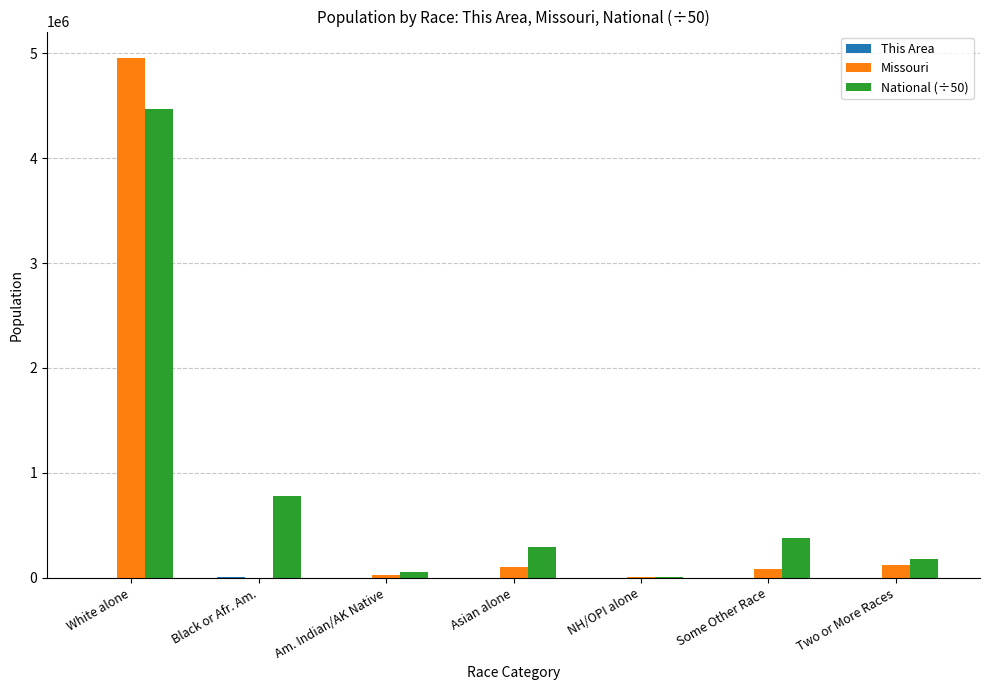

The value of National (÷50) at Black or Afr. Am. is 444537.3. True or false?

False